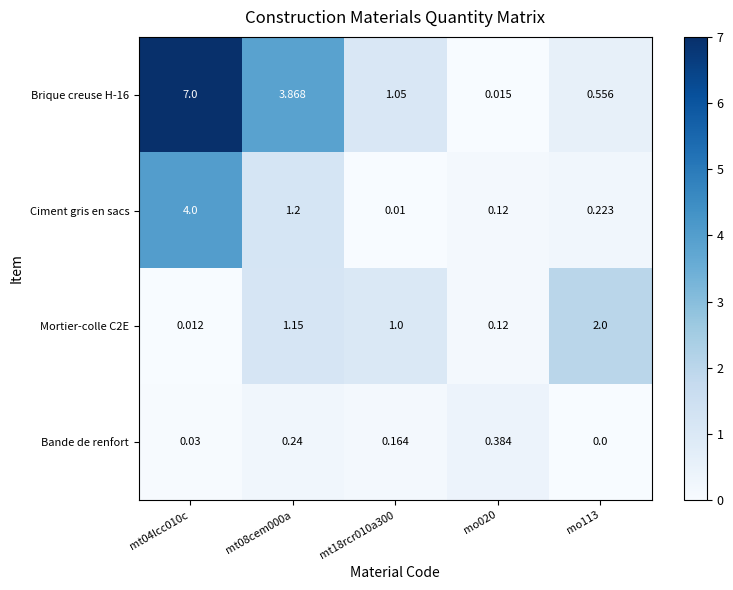

At which category is the sum across all series the highest?

mt04lcc010c